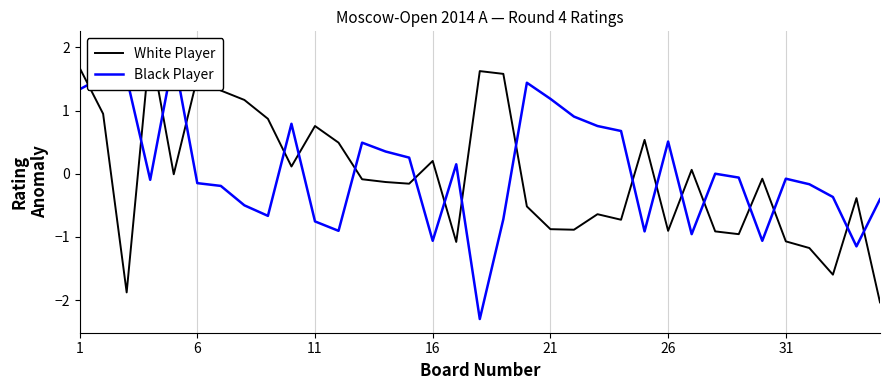

Which series has the largest total across all categories?

Black Player